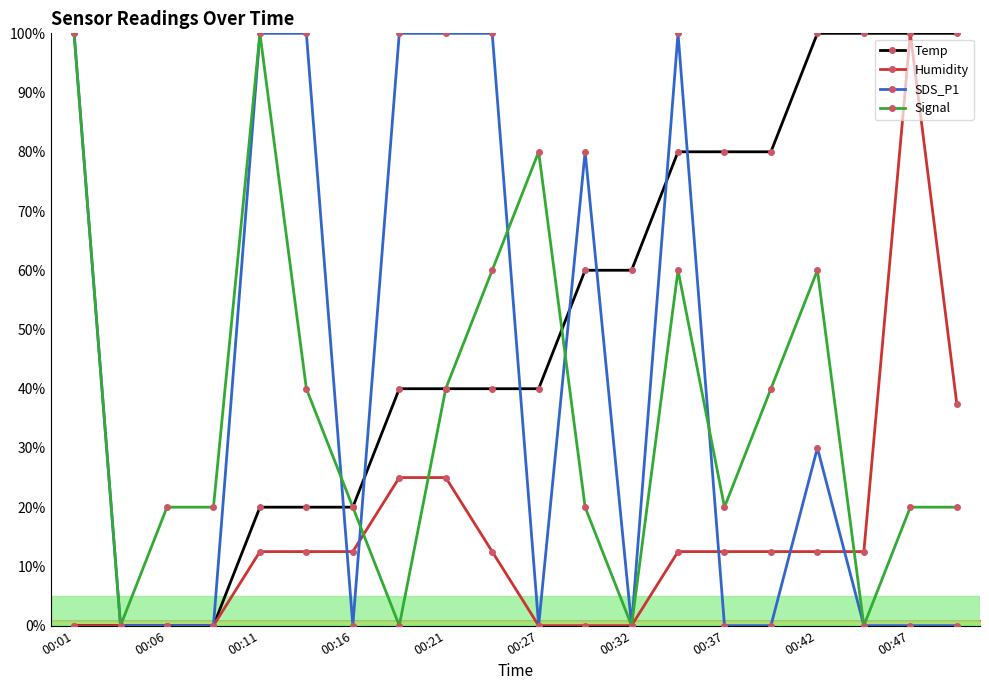

True or false: Signal and Humidity cross at least once.

True